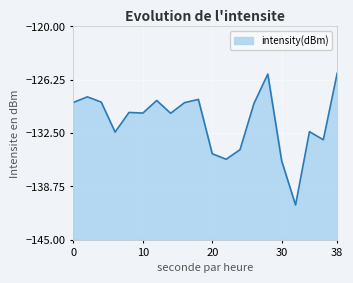

What is the smallest value displayed?

-140.9